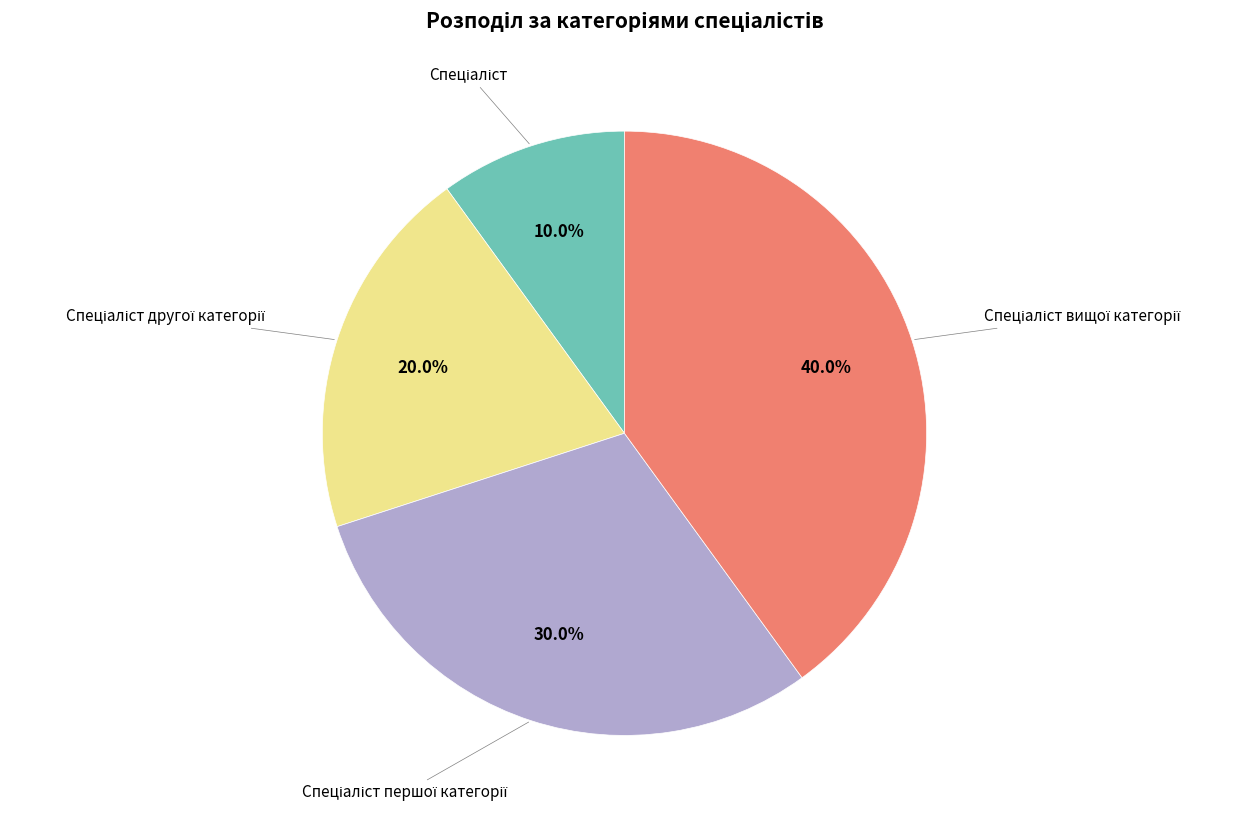

Is there any slice that represents more than half of the pie?

No